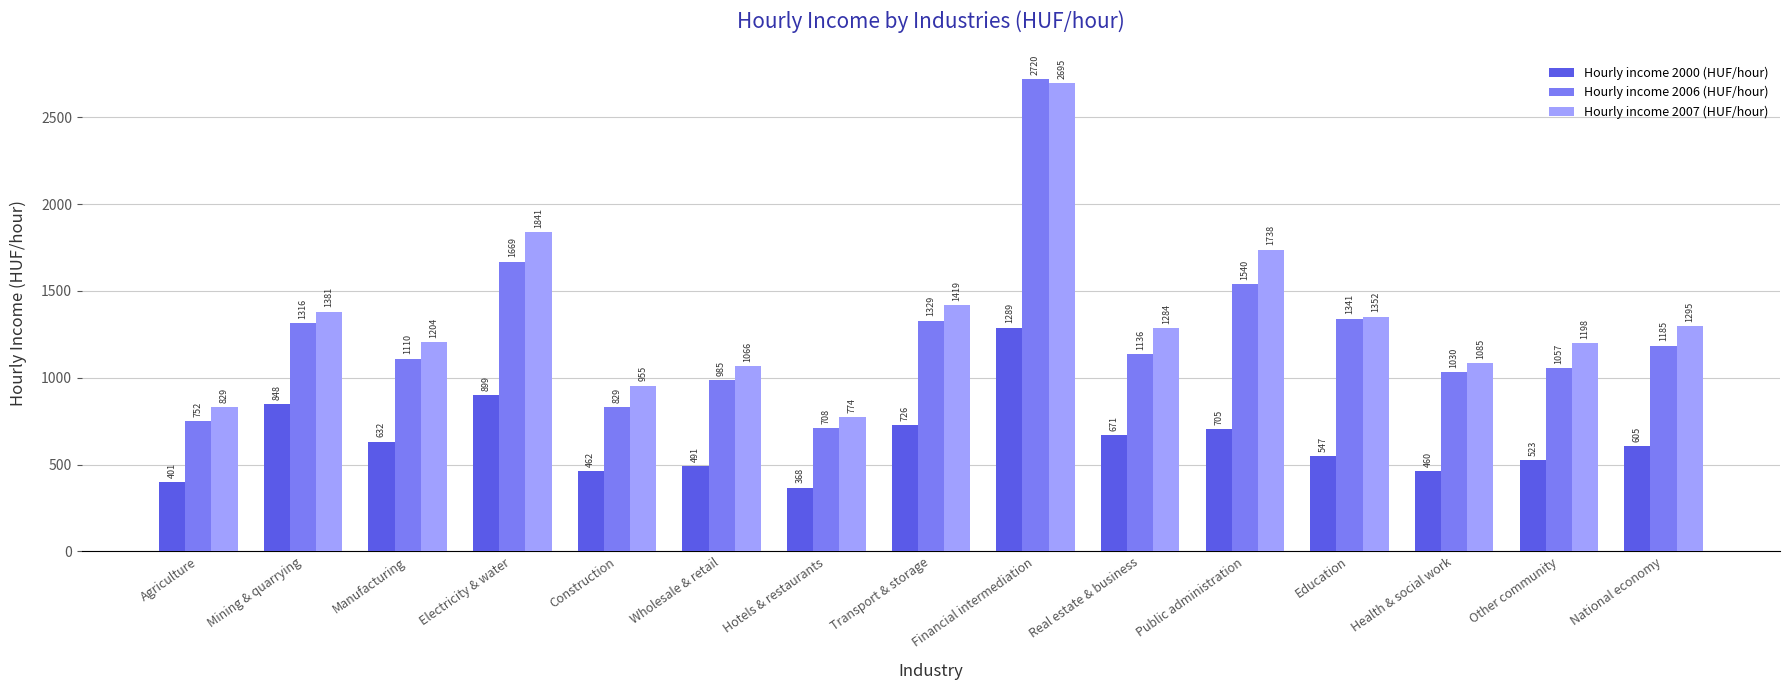

What is the difference between the highest and lowest values at Electricity & water?

942.1